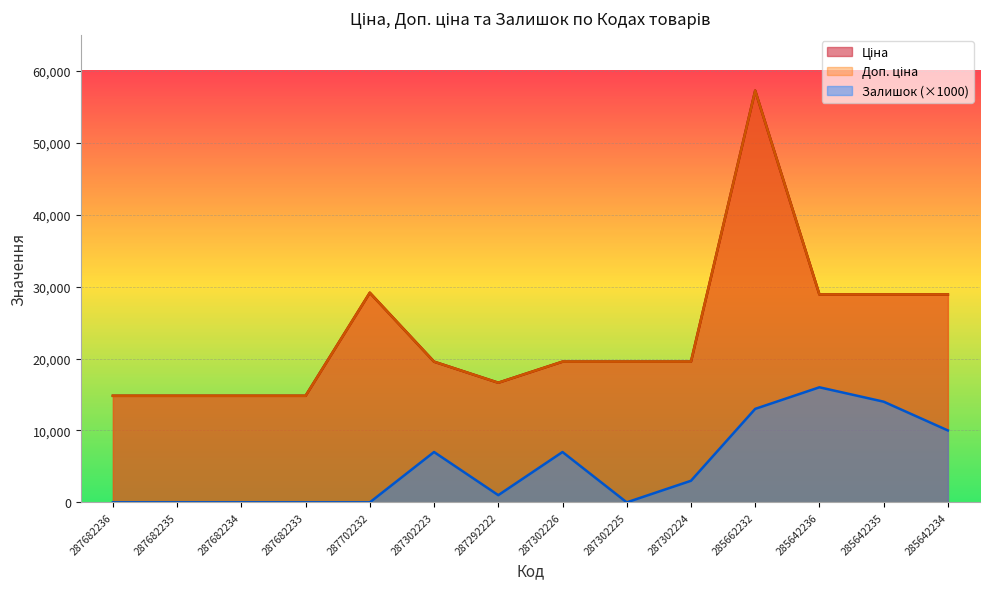

What are all the series names shown in the legend?

Ціна, Доп. ціна, Залишок